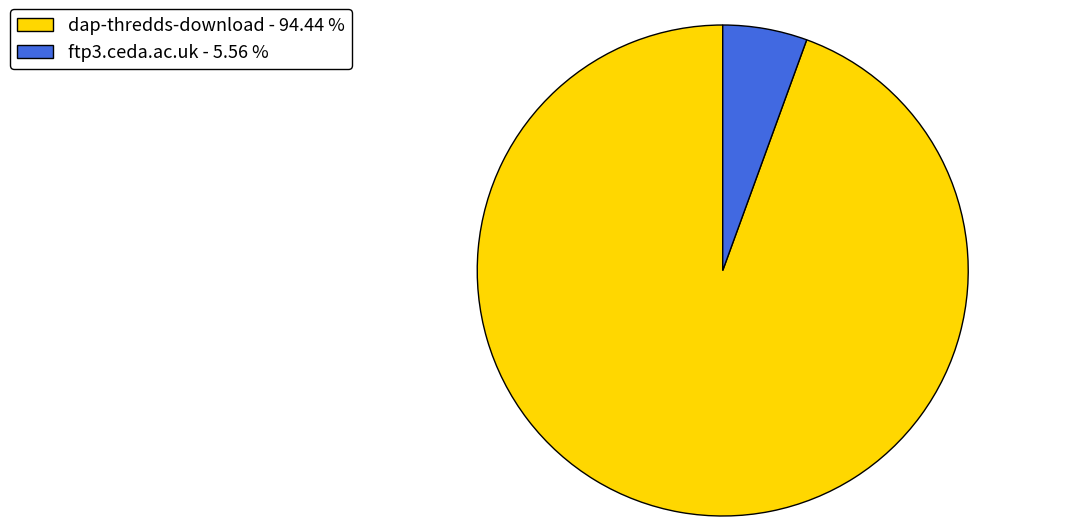

How many segments does this pie chart have?

2